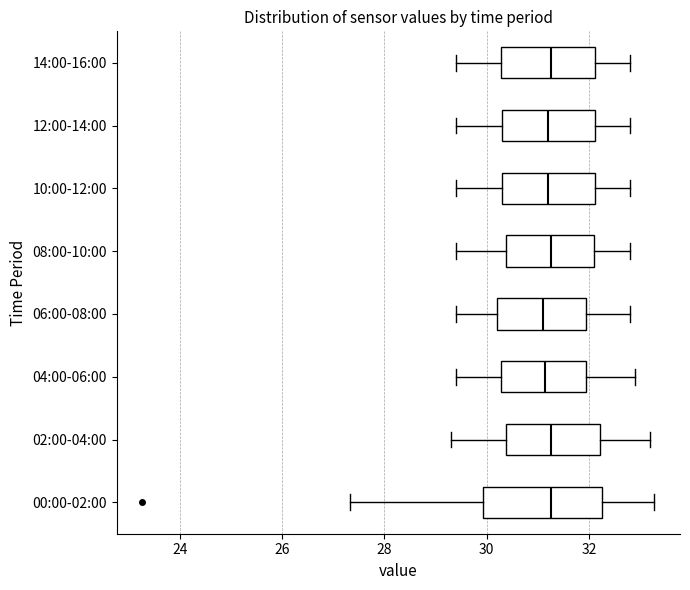

Where is the left edge of the box for 00:00-02:00 on the x-axis? The values are not printed on the chart, so give them approximately, as read against the axis.

30.0